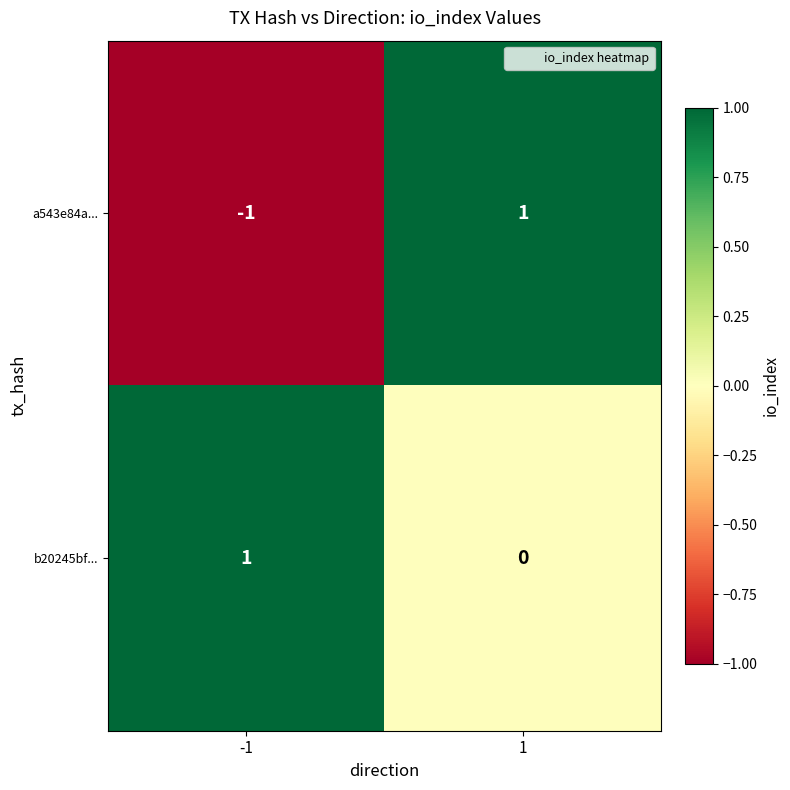

Which series has the largest range (max minus min)?

a543e84a...